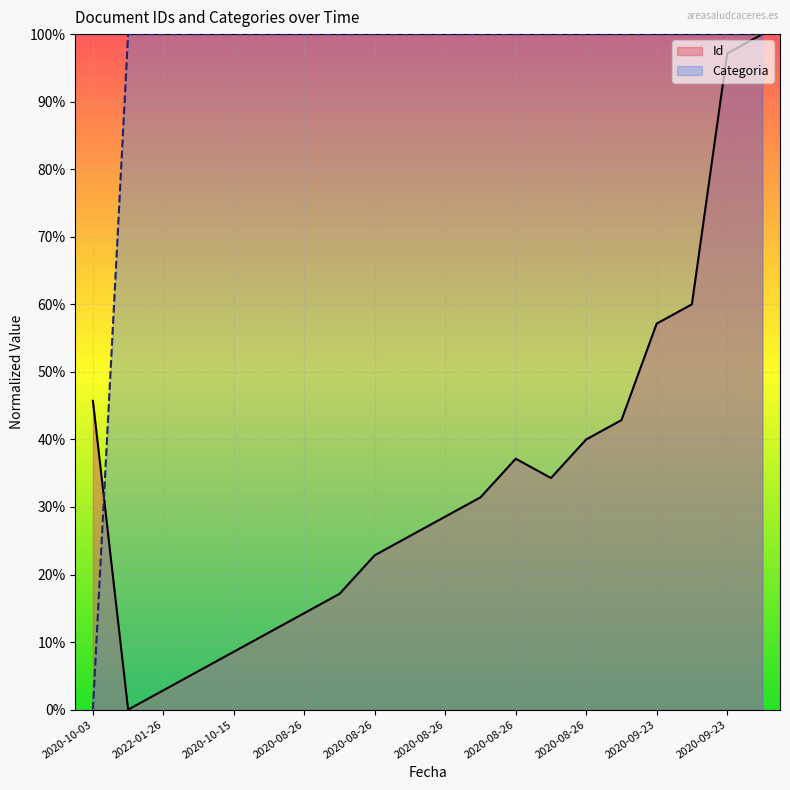

How many values in Id are above zero?

19